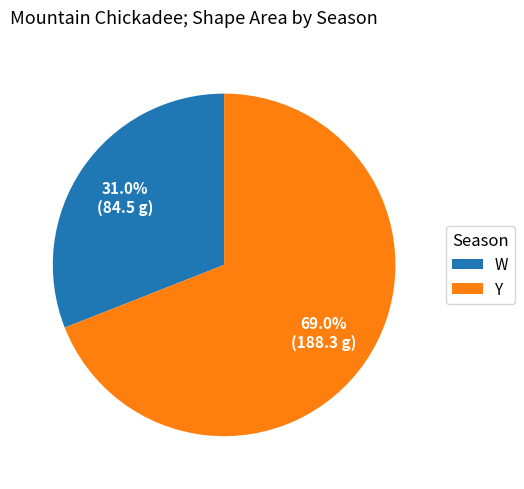

Between W and Y, which is larger?

Y